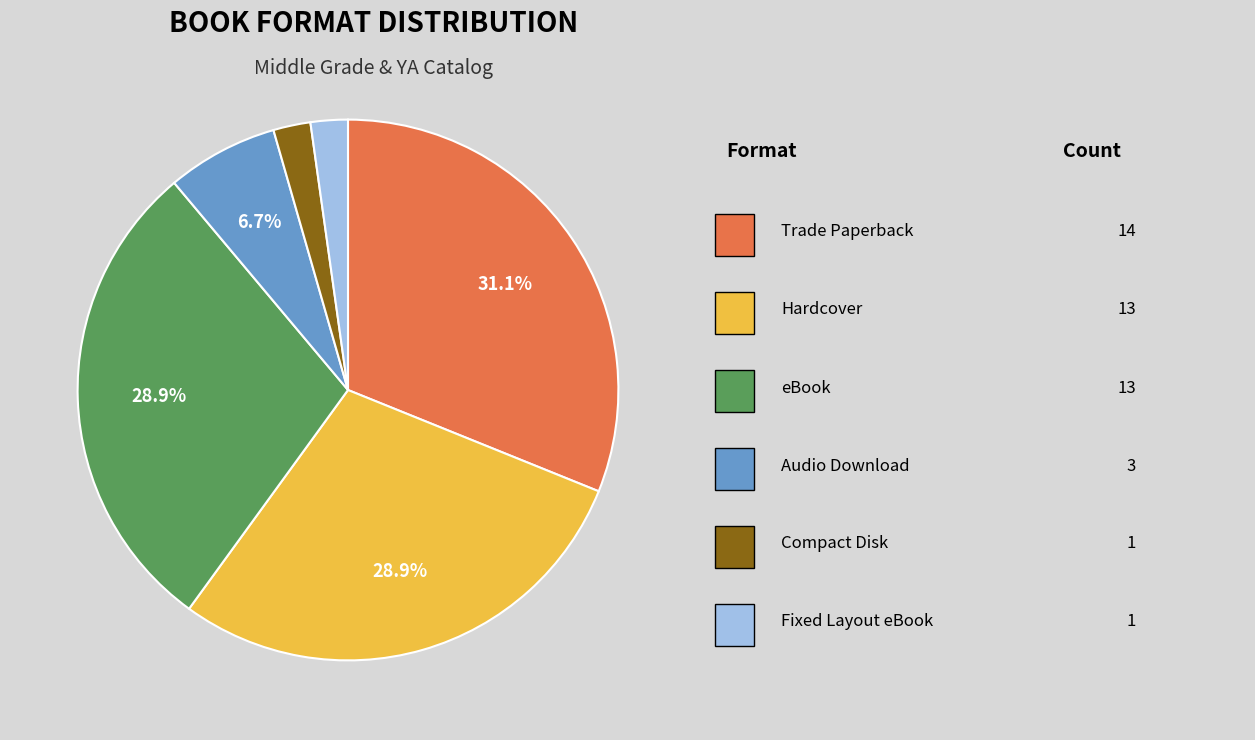

Is there any slice that represents more than half of the pie?

No